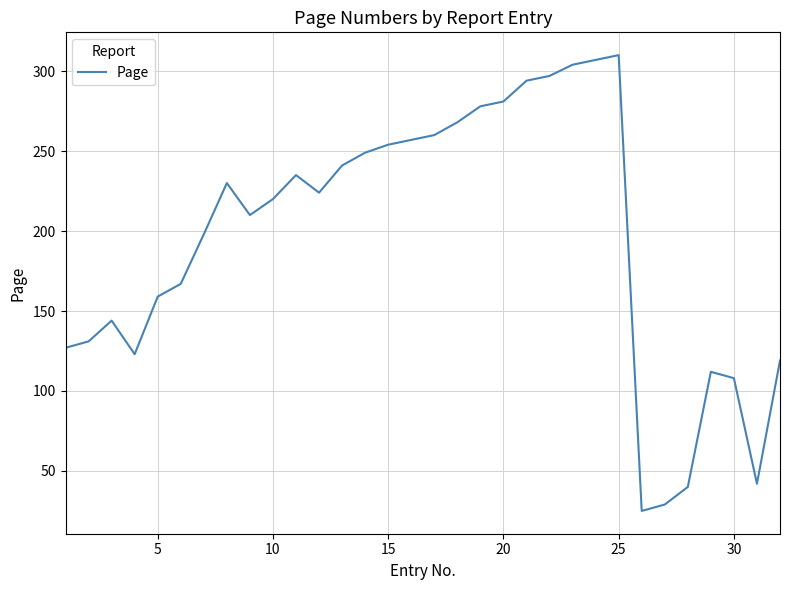

What is the maximum value shown in the chart?

310